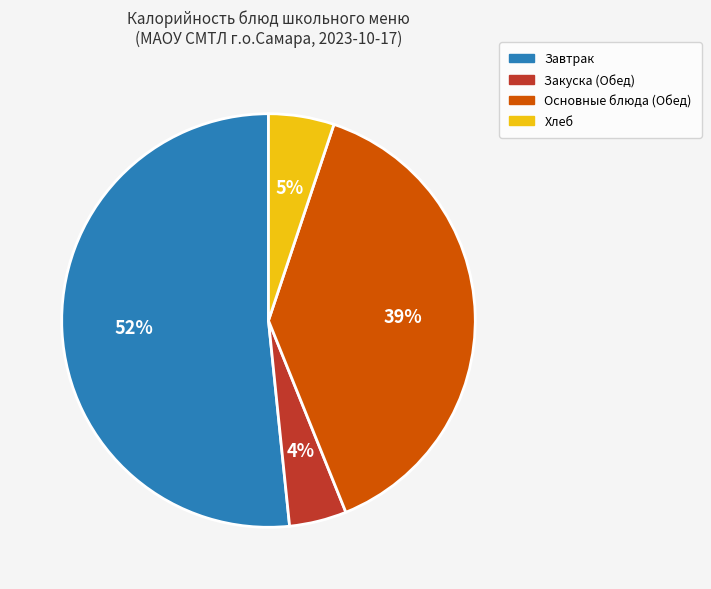

To the nearest percent, what is the average slice percentage?

25%